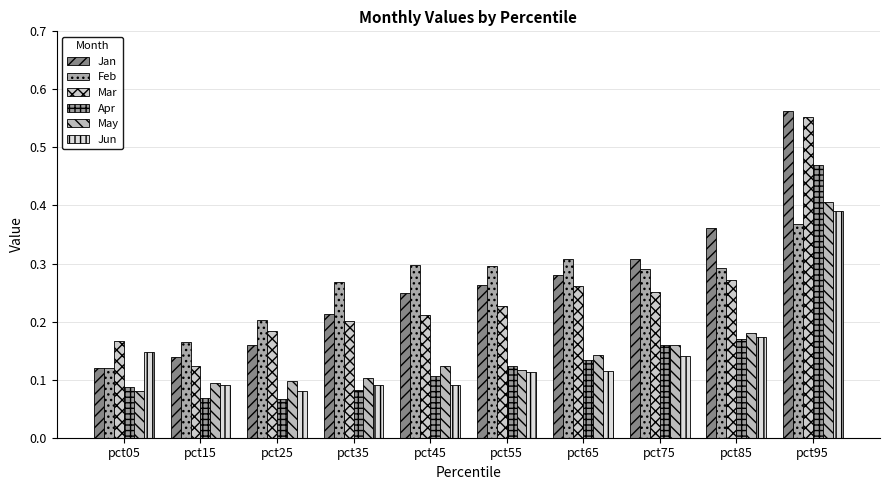

True or false: Jun has a value of 0.0 at pct25.

False